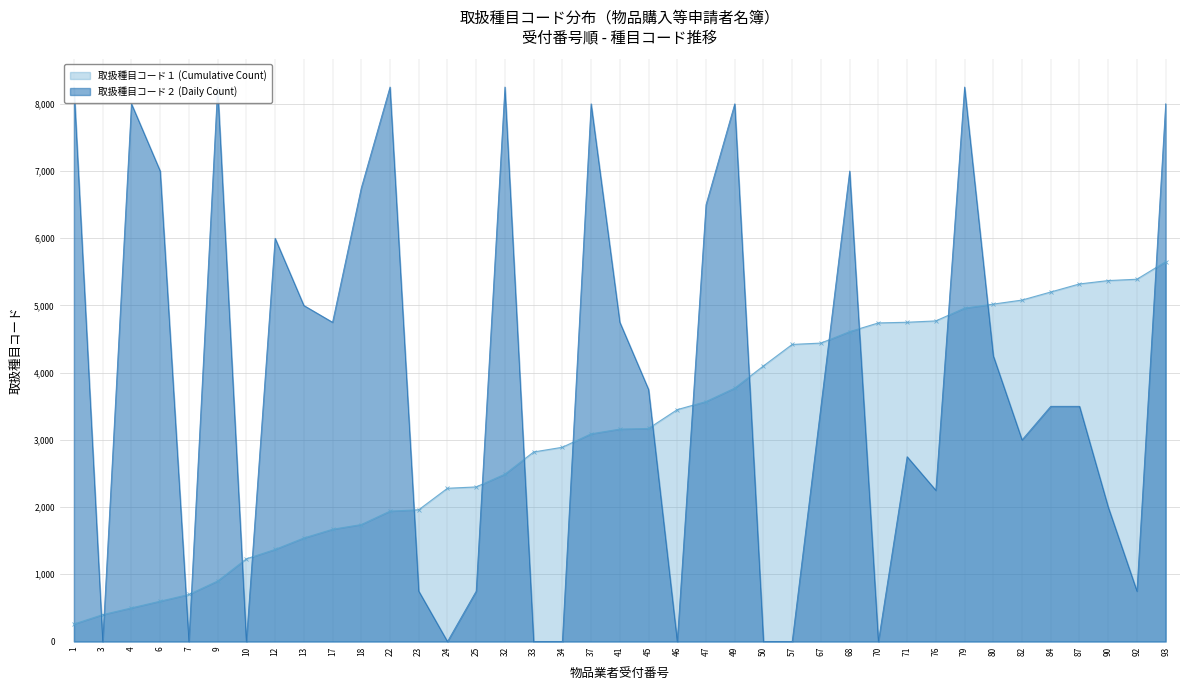

Reading right to left, list all the values displayed in this chart.

93=8000	92=750	90=2000	87=3500	84=3500	82=3000	80=4250	79=8250	76=2250	71=2750	70=0	68=7000	67=3500	57=0	50=0	49=8000	47=6500	46=0	45=3750	41=4750	37=8000	34=0	33=0	32=8250	25=750	24=0	23=750	22=8250	18=6750	17=4750	13=5000	12=6000	10=0	9=8250	7=0	6=7000	4=8000	3=0	1=8250